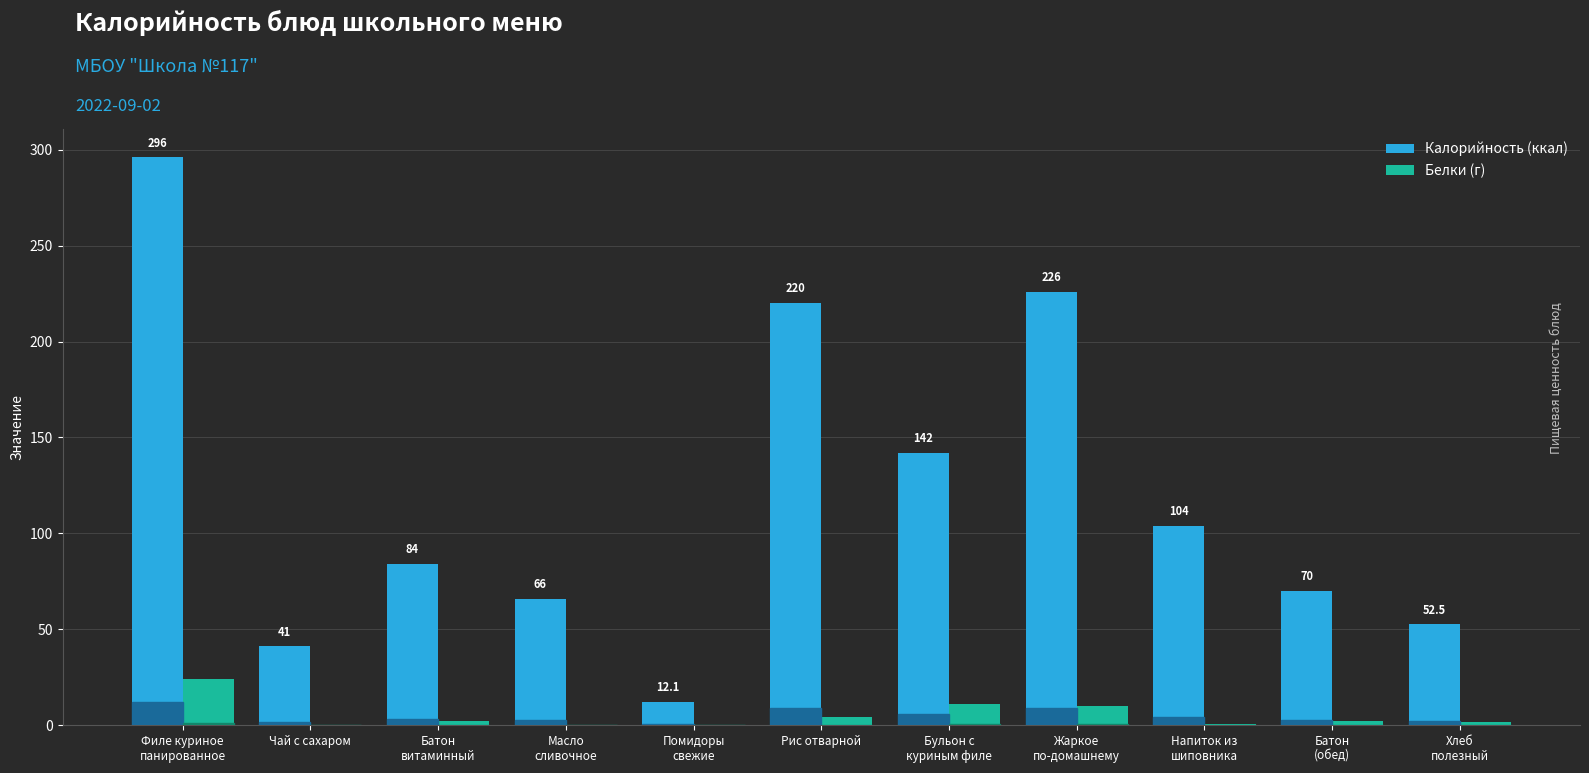

The Калорийность (ккал) series shows 41.0 at Чай с сахаром. True or false?

True